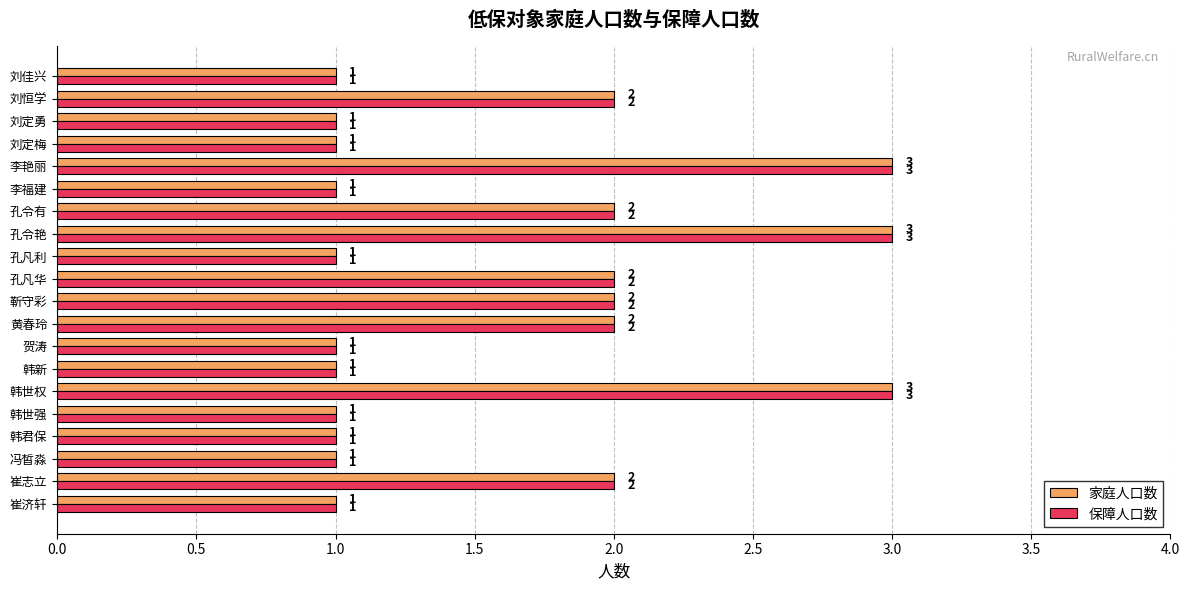

What is the sum of all 保障人口数 values?

32